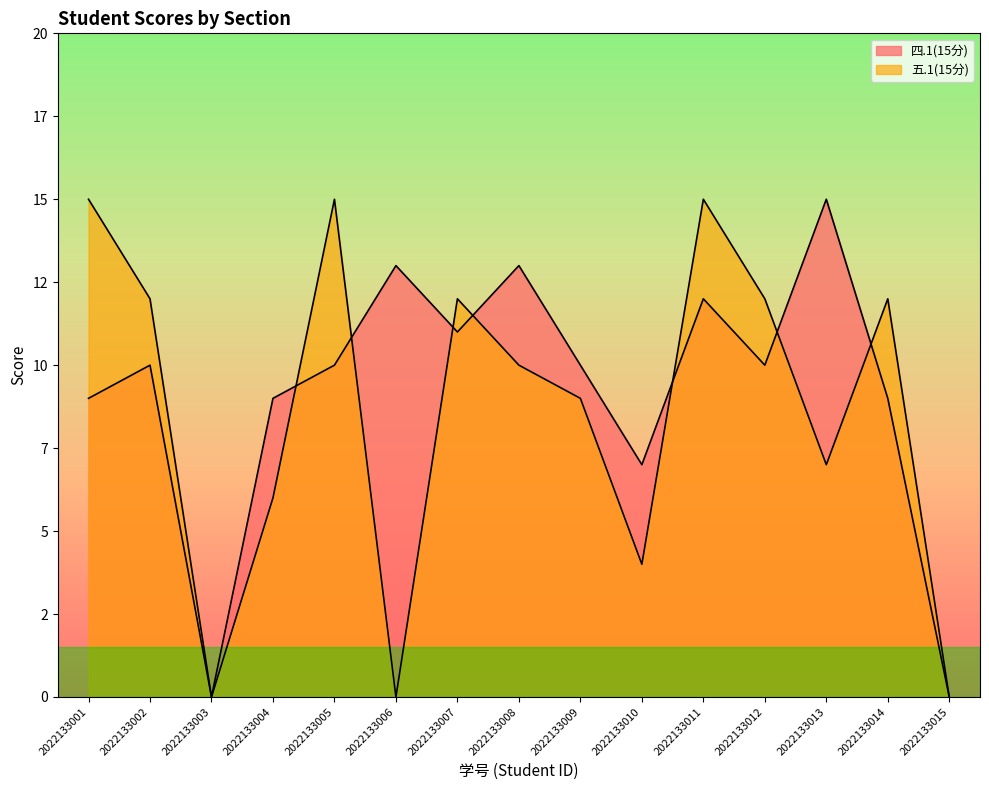

Which category has the lowest value across all series?

2022133003